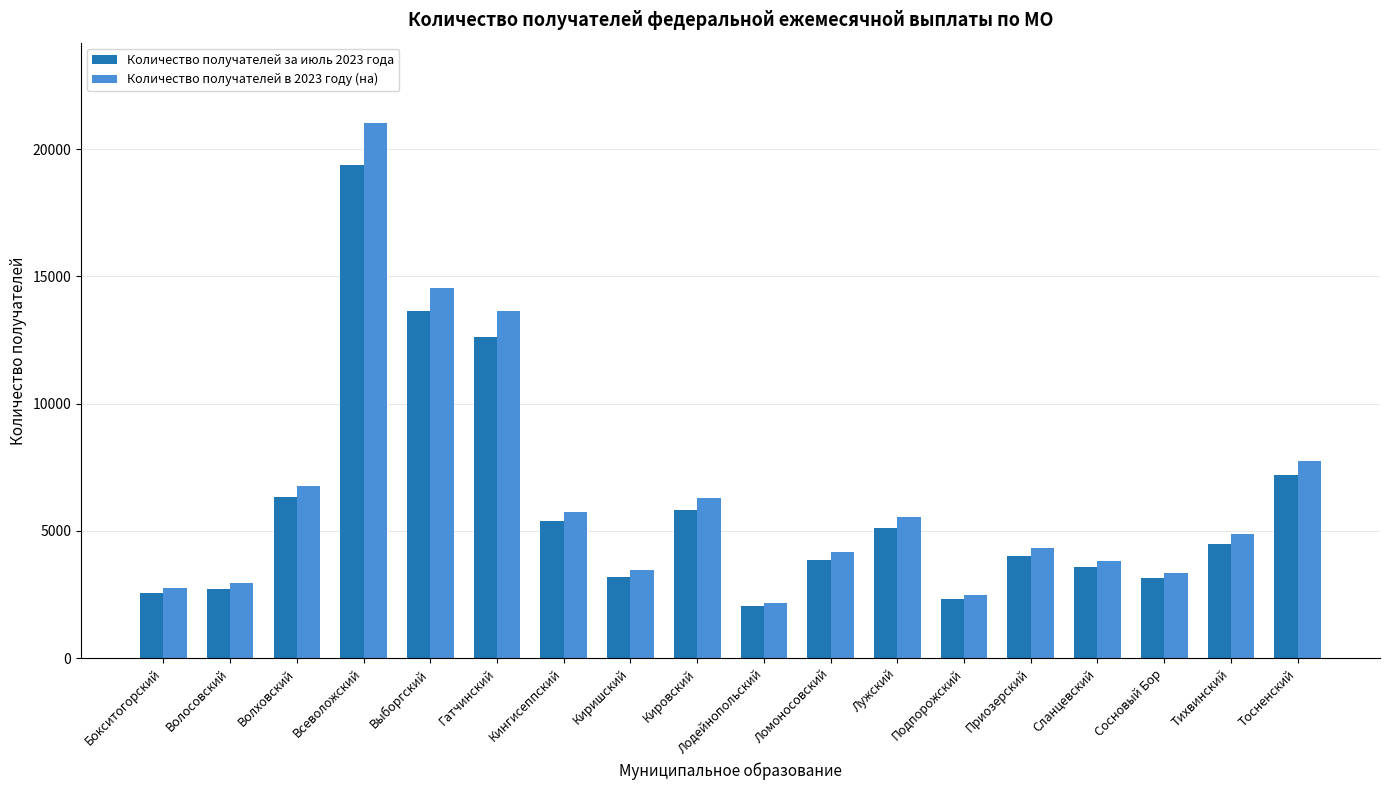

What are all the series names shown in the legend?

Количество получателей за июль 2023 года, Количество получателей в 2023 году (на)